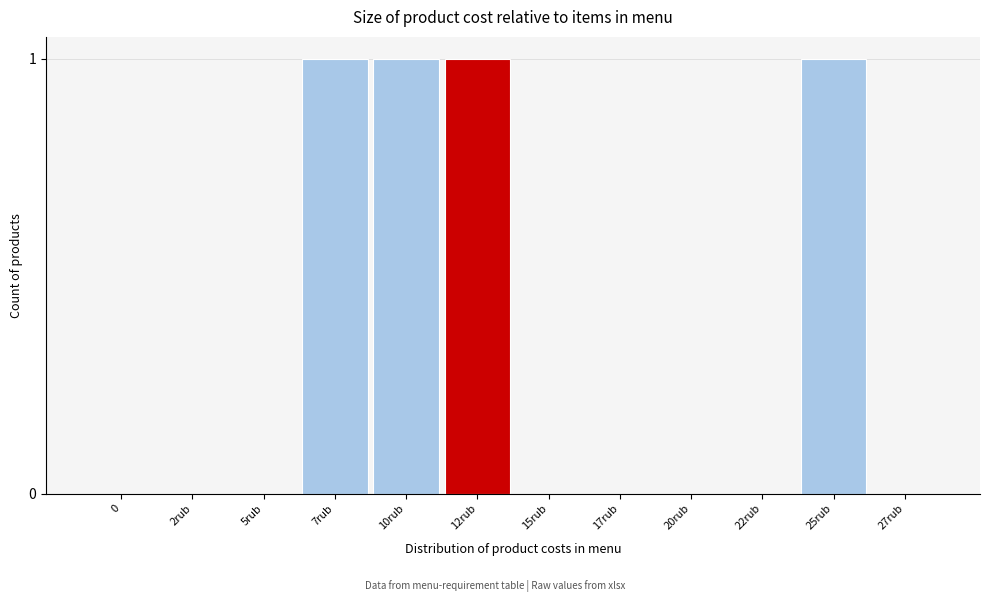

Reading left to right, what are all the values shown in this chart?

0=0	2rub=0	5rub=0	7rub=1	10rub=1	12rub=1	15rub=0	17rub=0	20rub=0	22rub=0	25rub=1	27rub=0